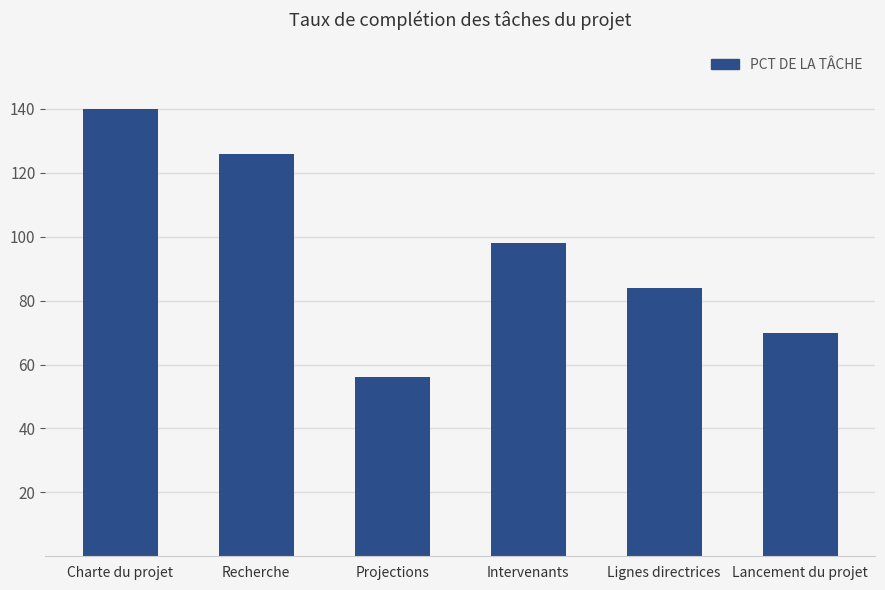

What is the difference between the values at Recherche and Projections?

70